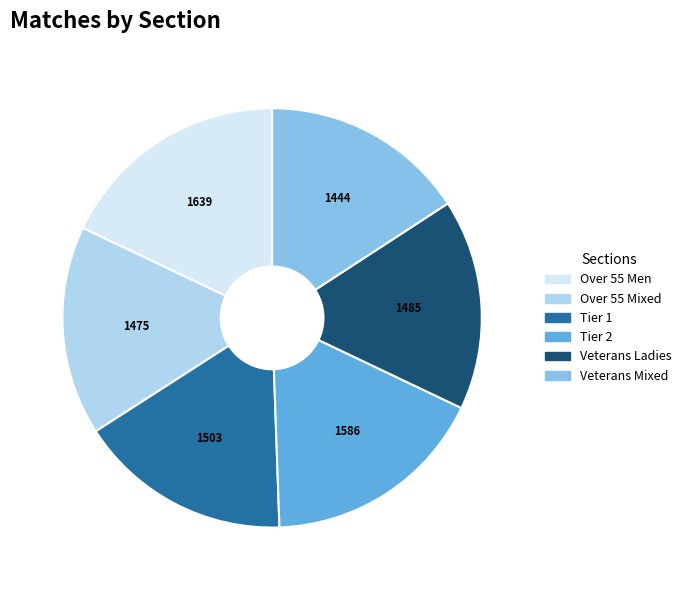

What is the largest slice in the pie chart?

Over 55 Men